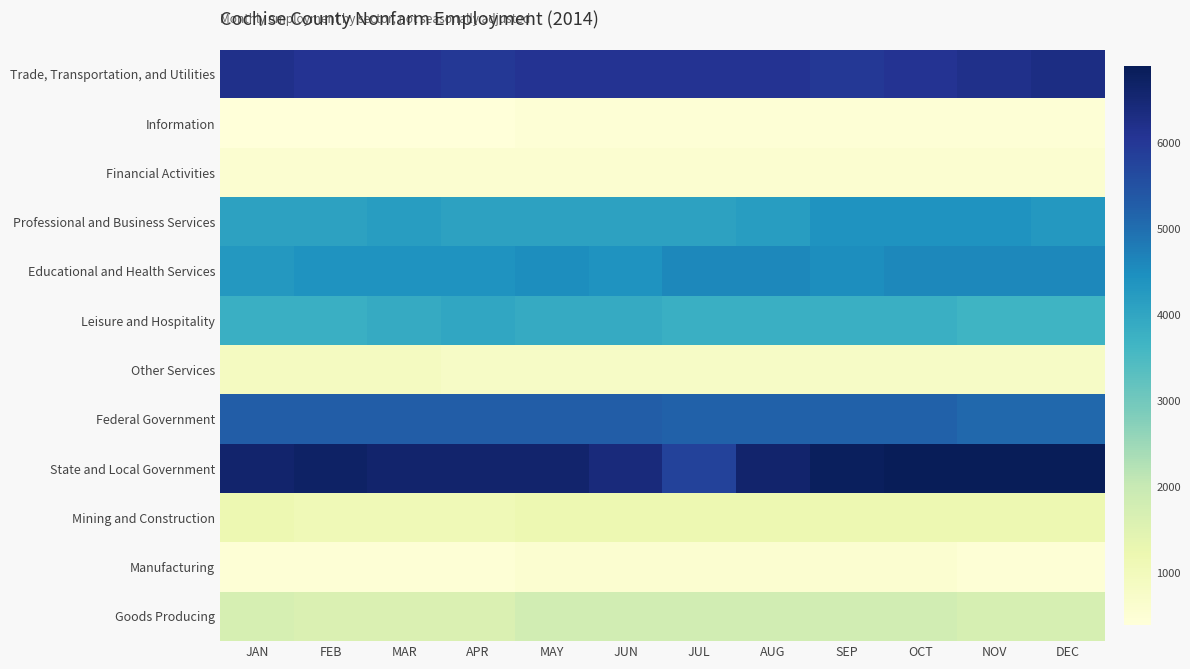

Which series has the largest range (max minus min)?

State and Local Government